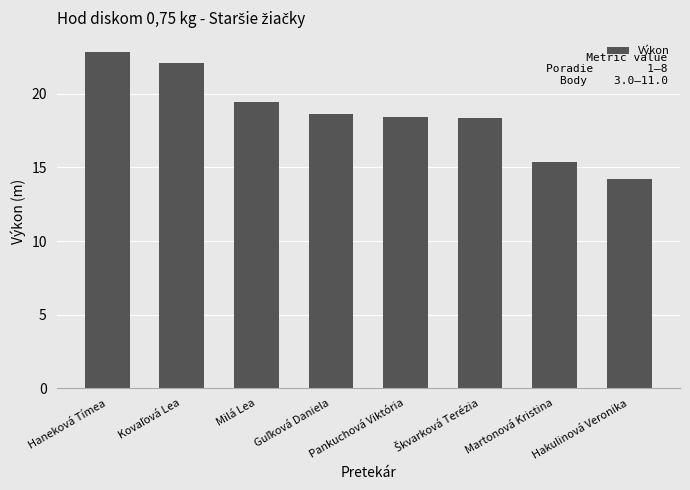

True or false: the data shows 33.5 at Milá Lea.

False